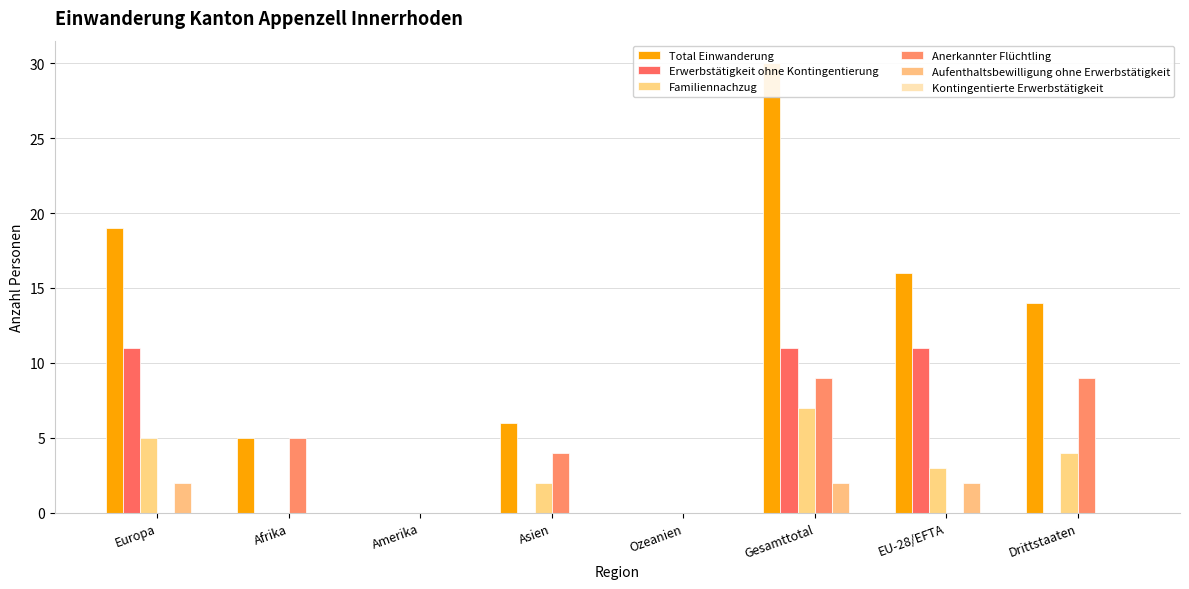

How many positive values does the Anerkannter Flüchtling series have?

4